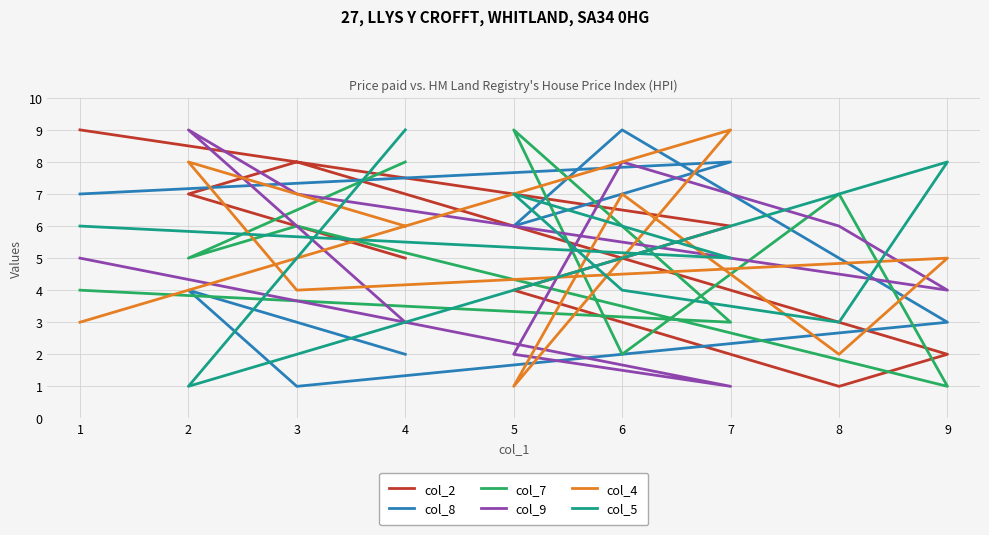

Rank the series at 6 from highest to lowest value.

col_8, col_9, col_4, col_5, col_2, col_7